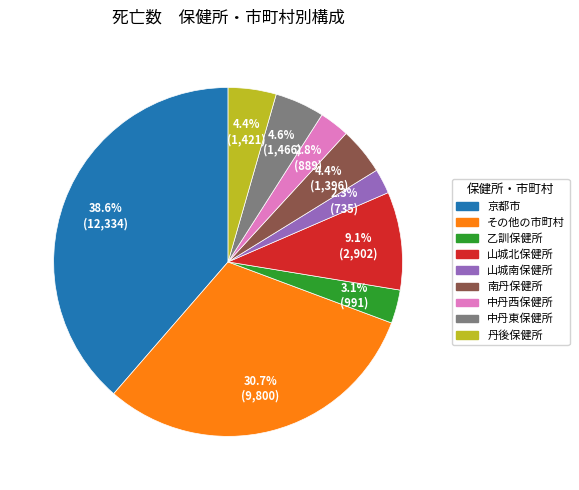

How many segments does this pie chart have?

9